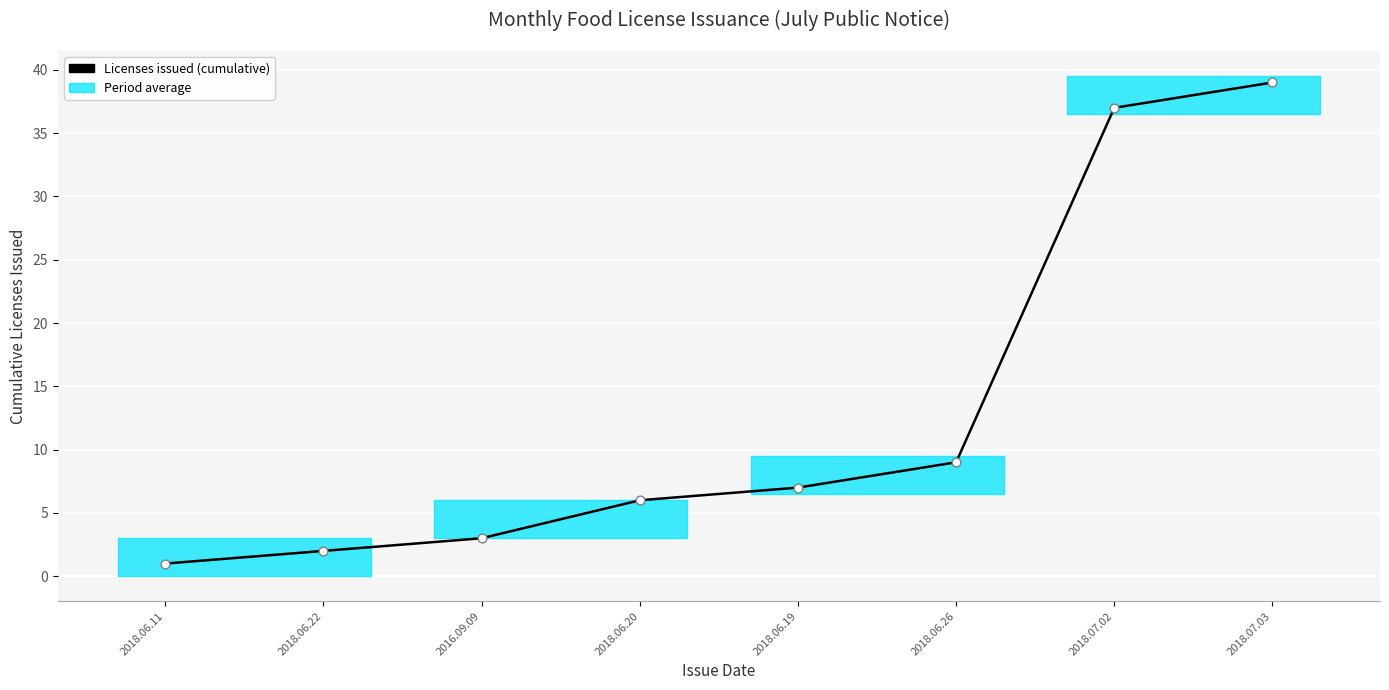

Between 2018.06.26 and 2018.06.22, which is larger?

2018.06.26